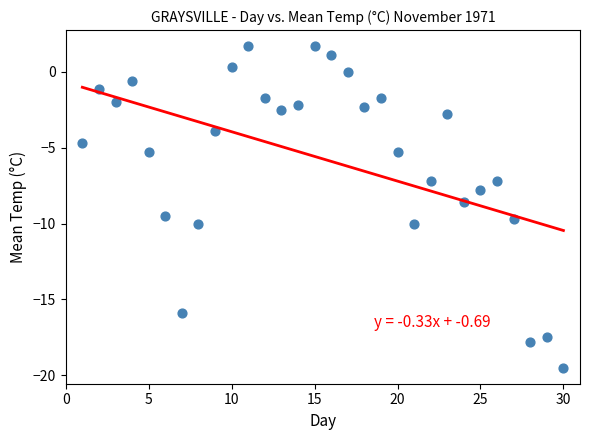

What is the range of X values (max minus min)?

29.0